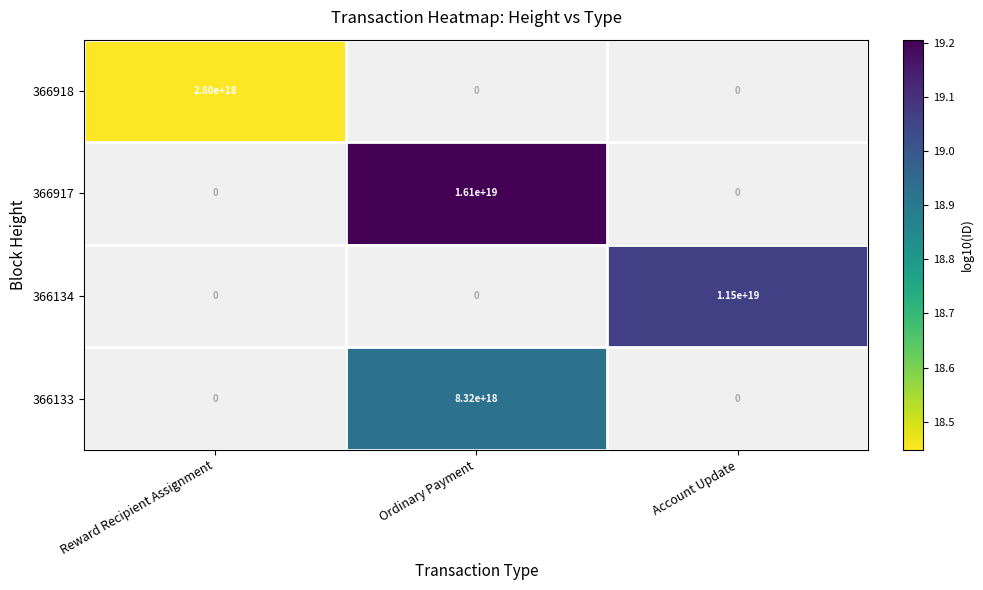

The 366917 series shows 10002782729426798592 at Ordinary Payment. True or false?

False